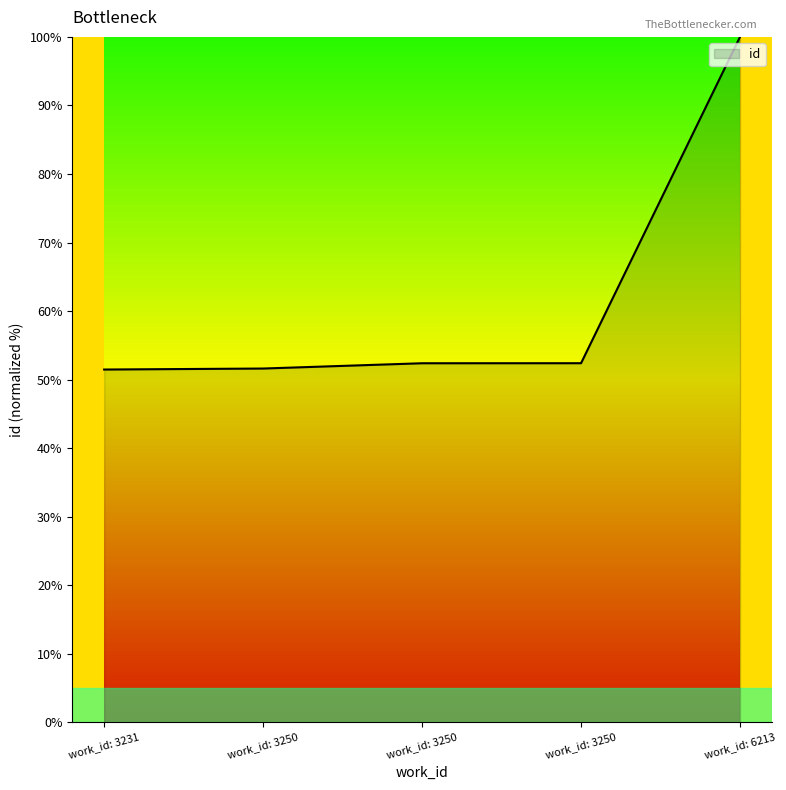

Does the chart have visible grid lines?

No